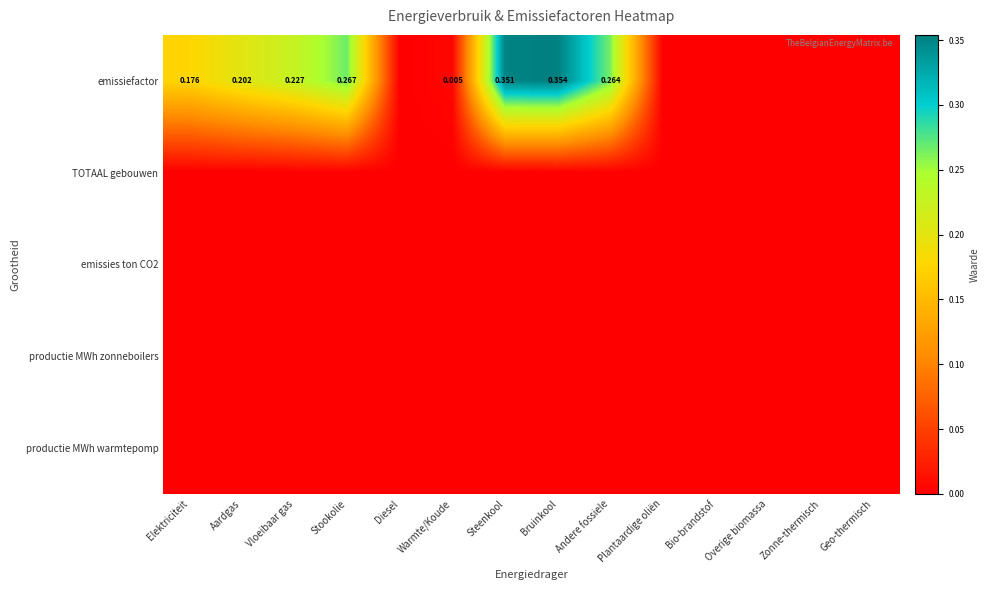

What is the spread (max minus min) of values at Bruinkool?

0.4